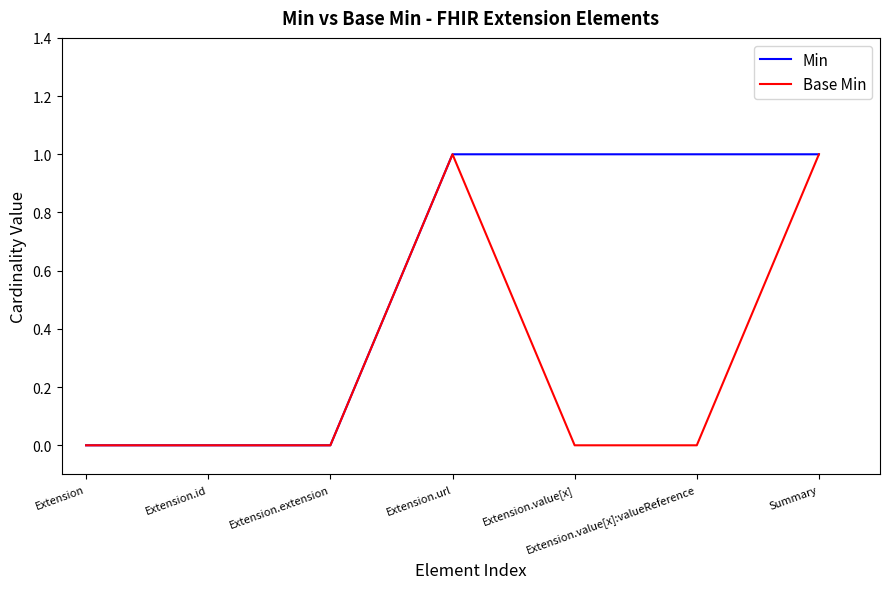

What is the difference between the maximum and minimum values in the Min series?

1